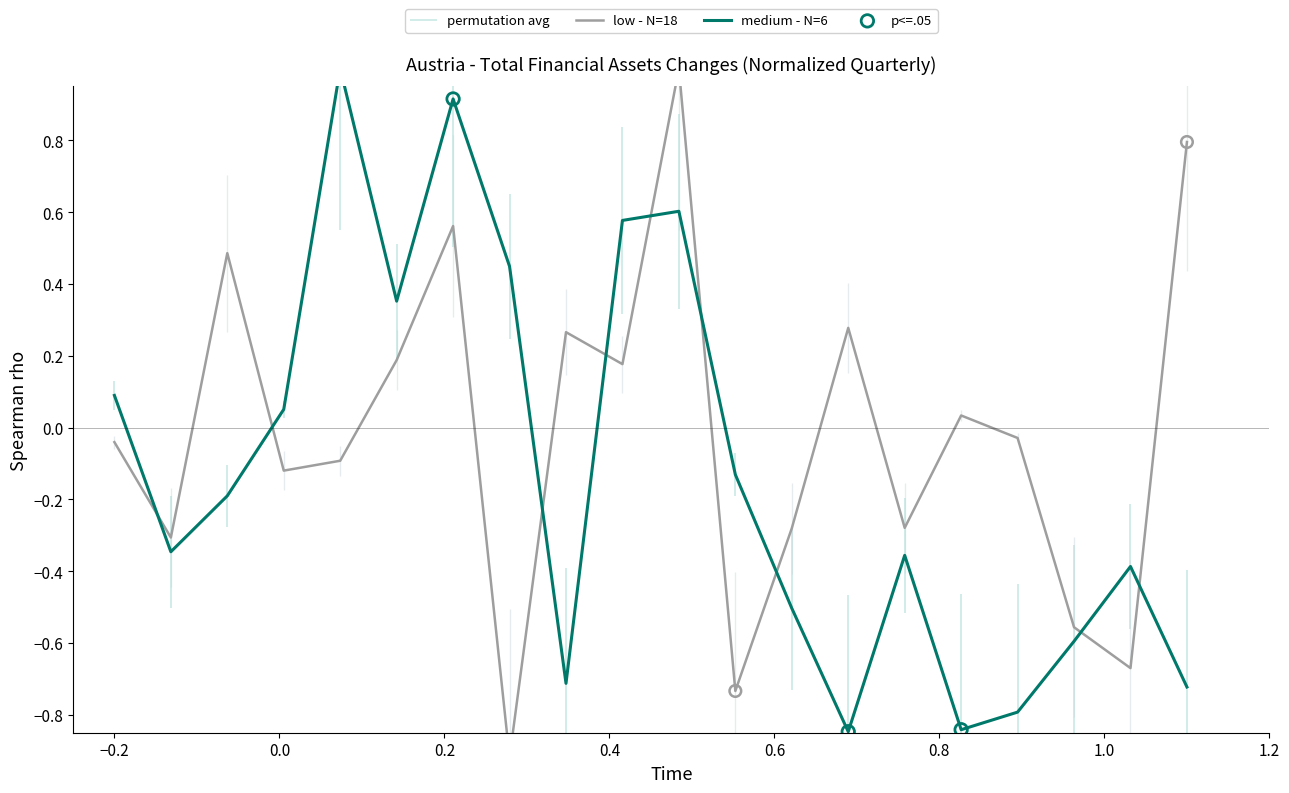

What are all the series names shown in the legend?

low - N=18, medium - N=6